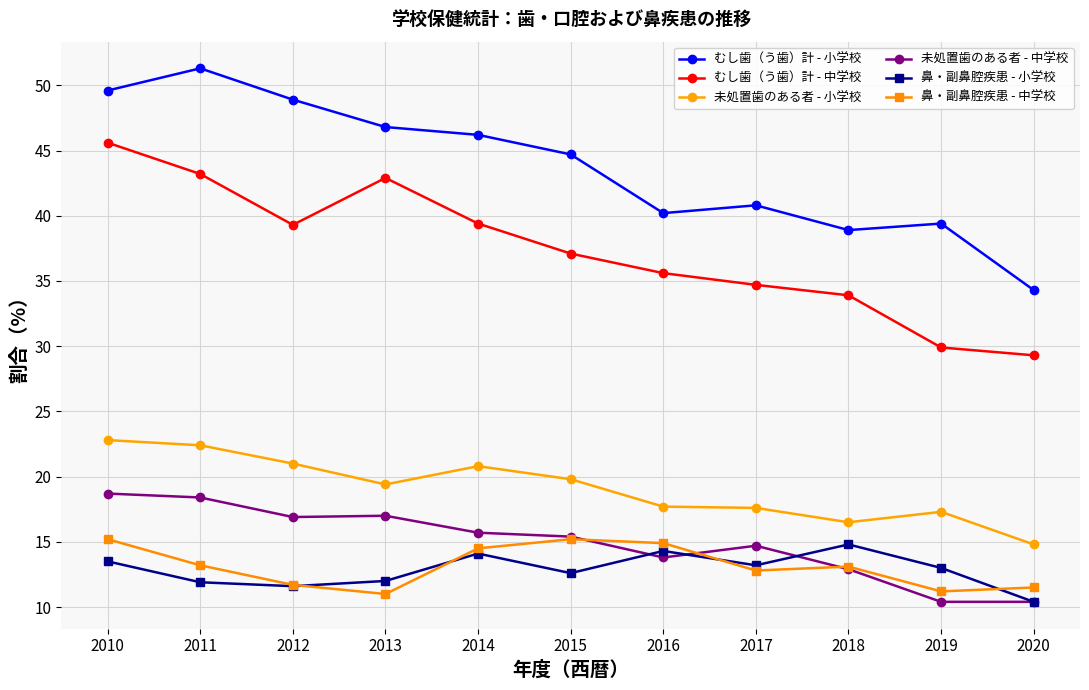

Which series changed the most between 2011 and 2020?

むし歯（う歯）計 - 小学校